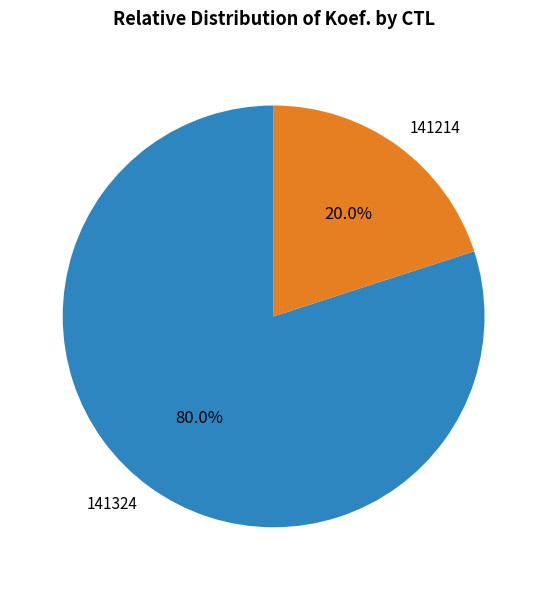

Between 141324 and 141214, which is larger?

141324